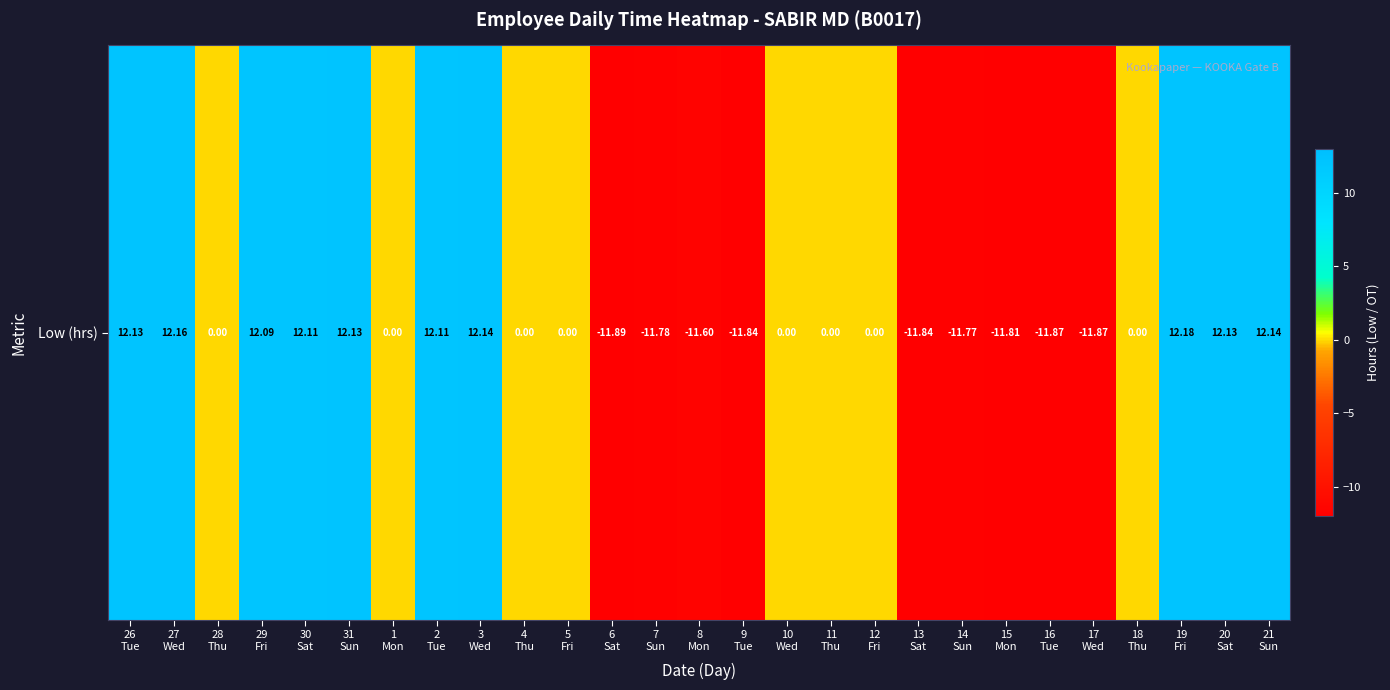

What value does the data have at 13
Sat?

-11.8